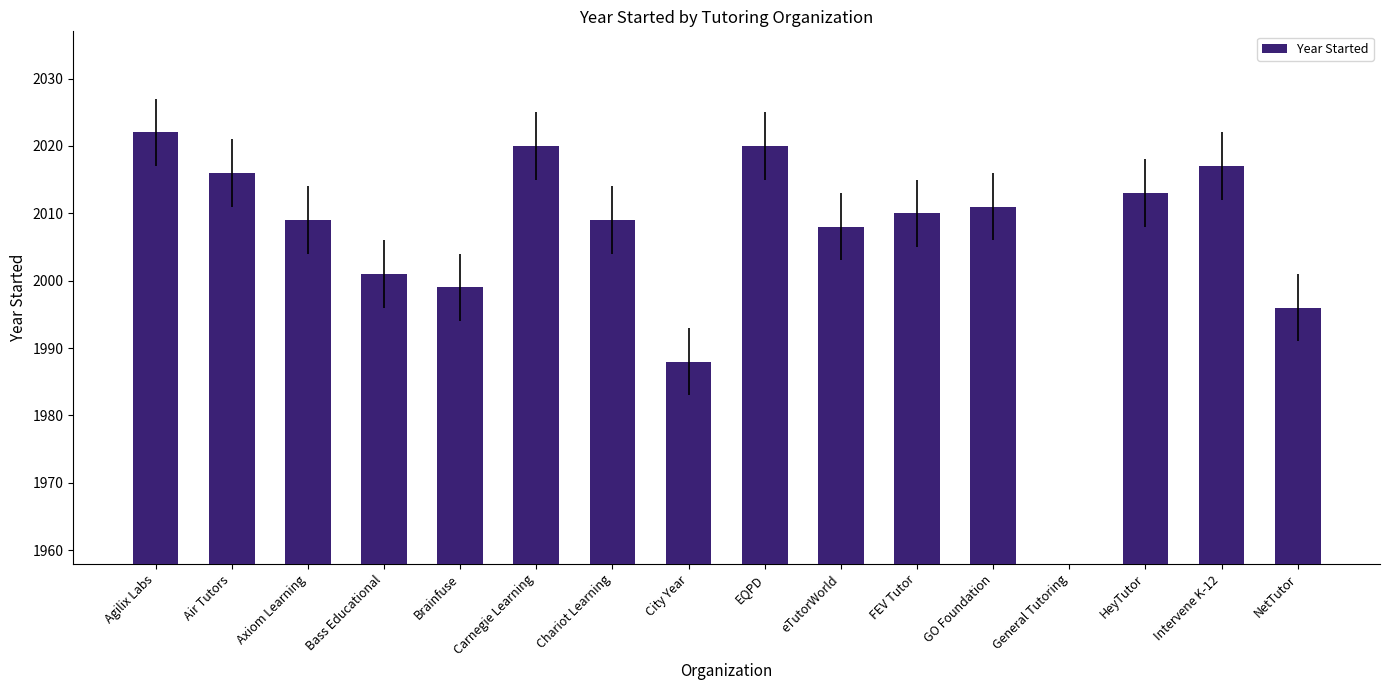

What is the maximum value shown in the chart?

2022